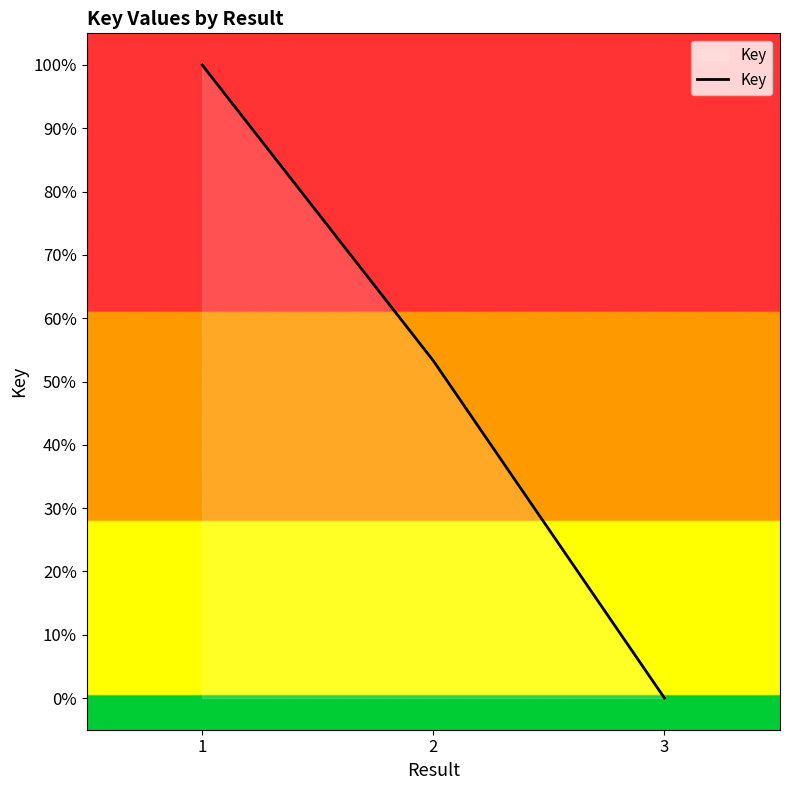

List the labels in order of value, largest first.

1, 2, 3